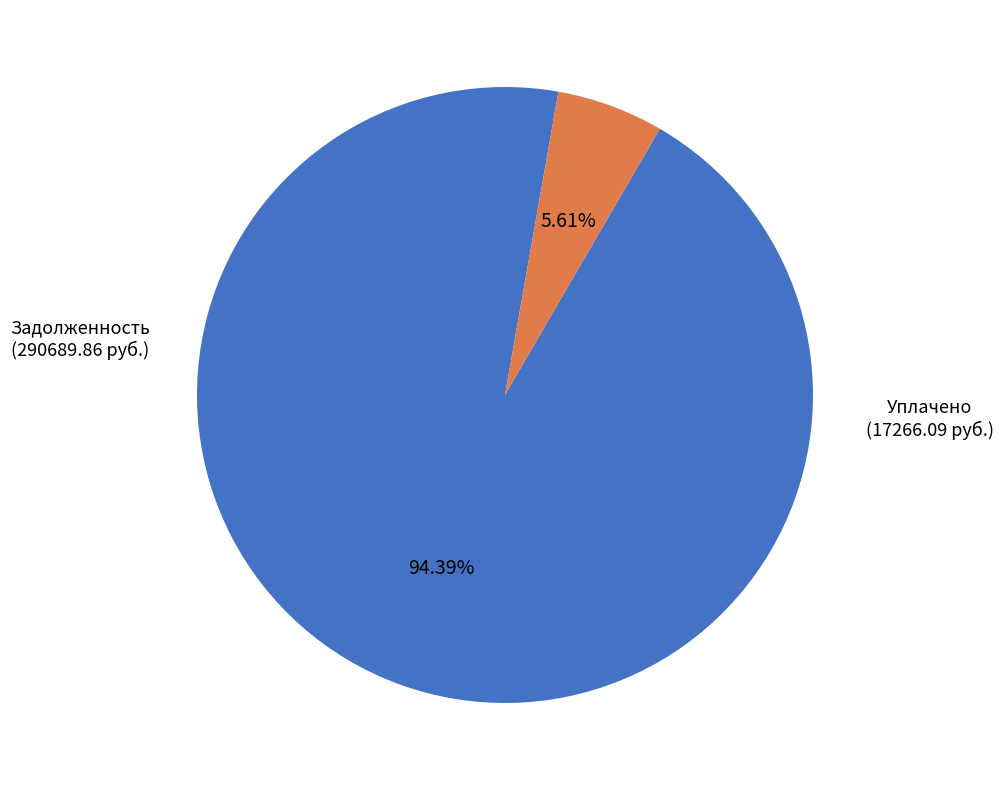

Rank the categories by value from lowest to highest.

Уплачено (17266.09 руб.), Задолженность (290689.86 руб.)